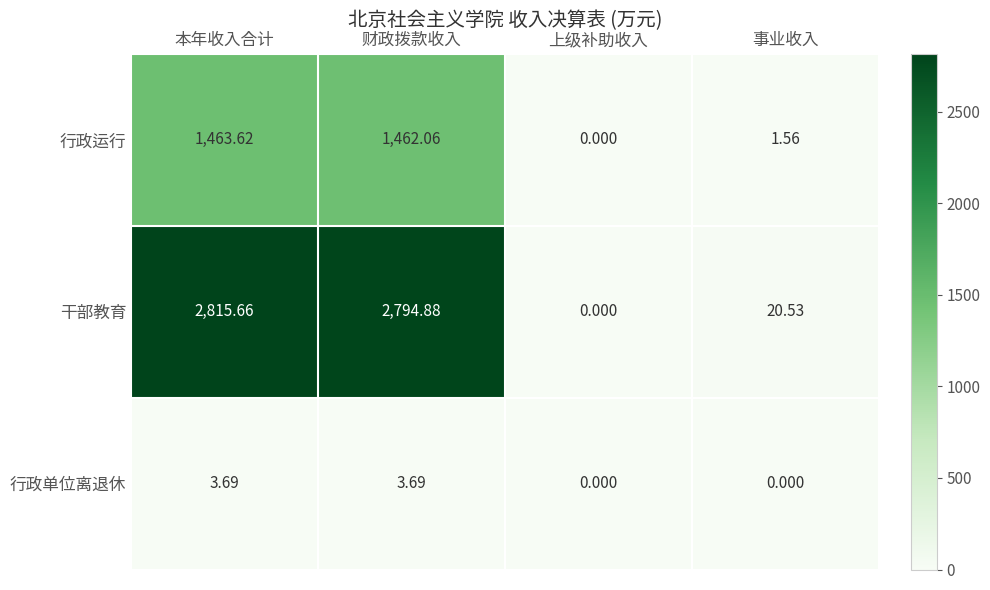

List the series in order of their overall mean, highest first.

干部教育, 行政运行, 行政单位离退休